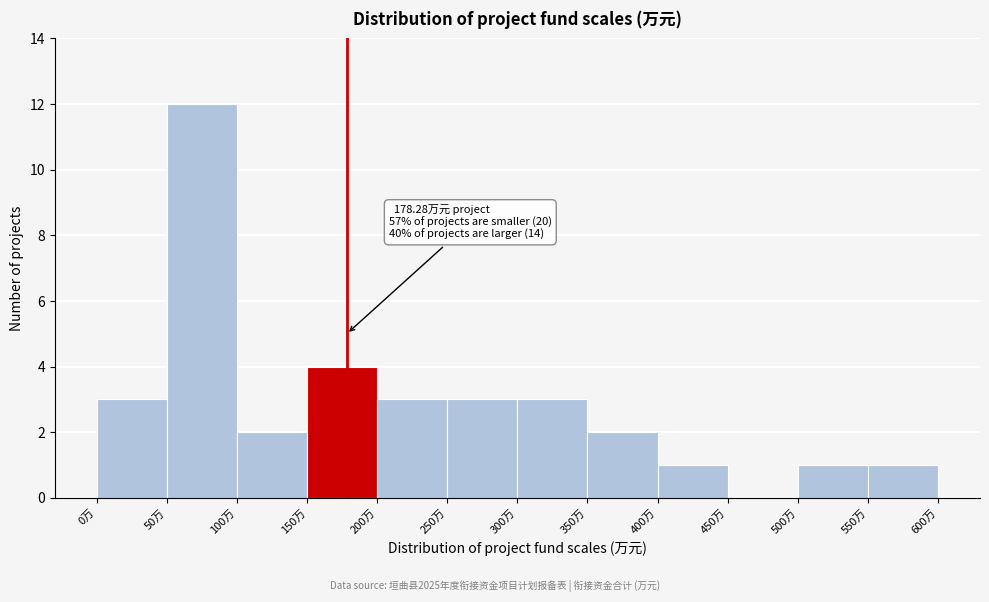

Over which range of the x-axis is the bar tallest?

50 to 100